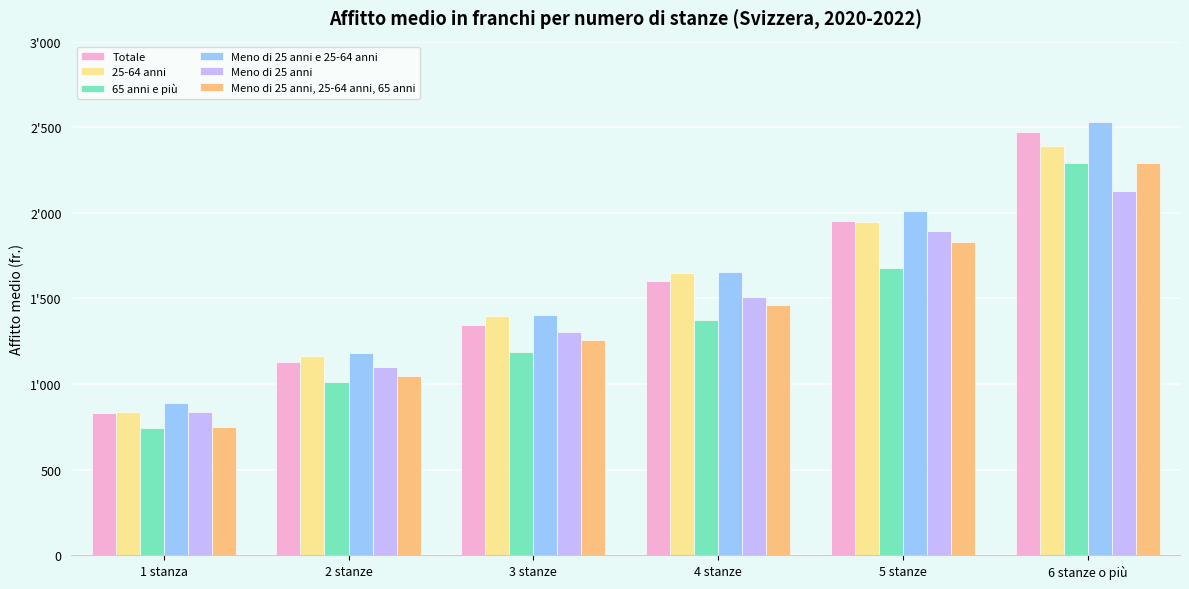

Does the chart contain stacked bars?

No